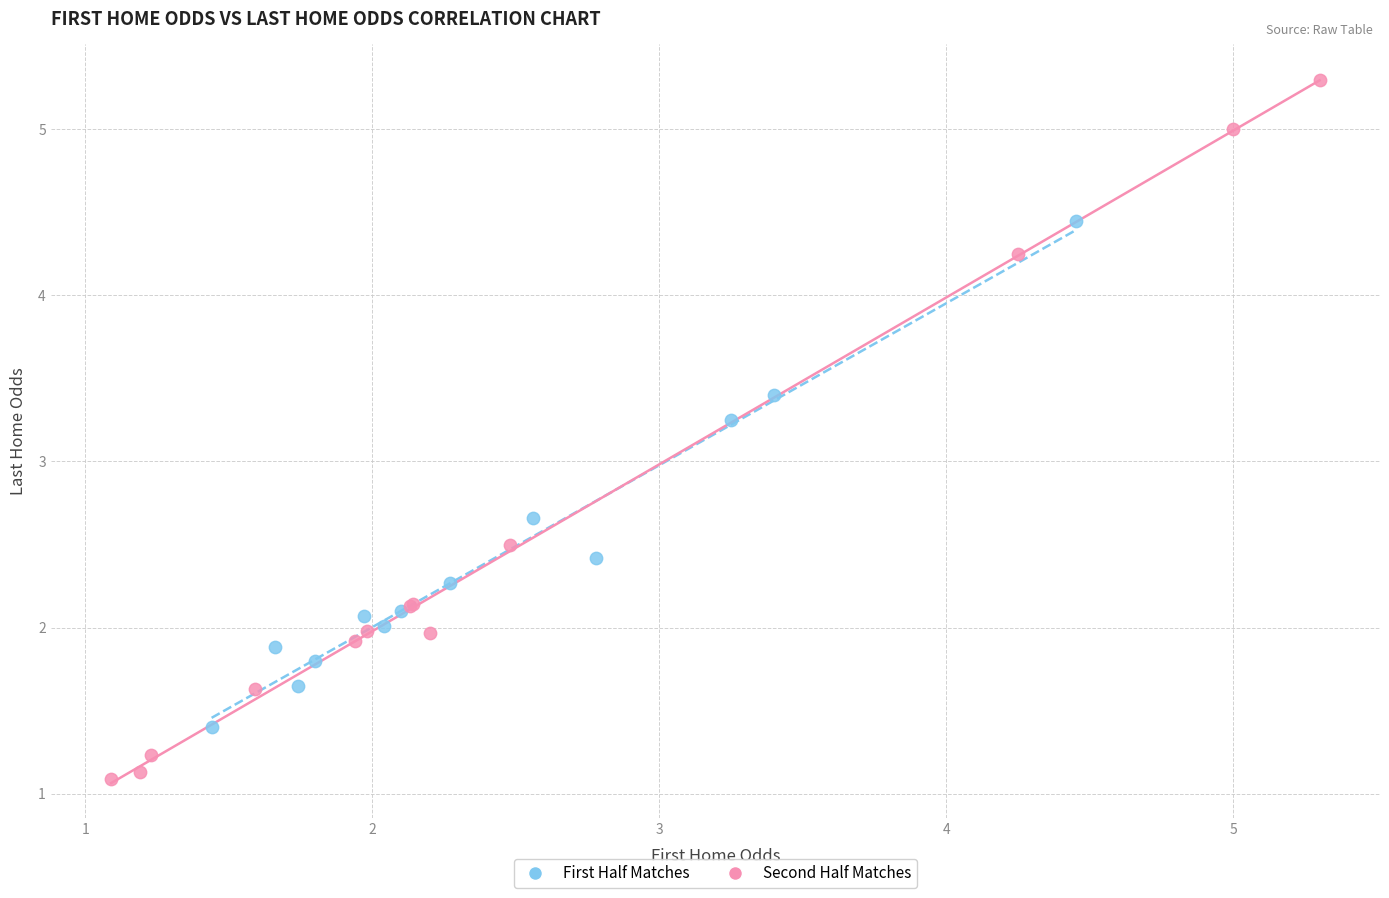

Which series has the widest spread of Y values?

Second Half Matches